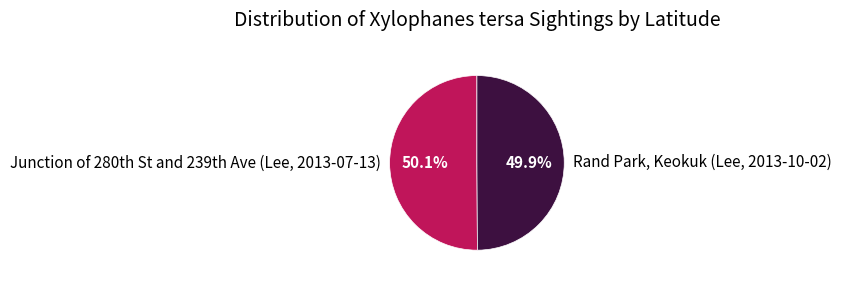

Is there a majority slice in this chart?

Yes